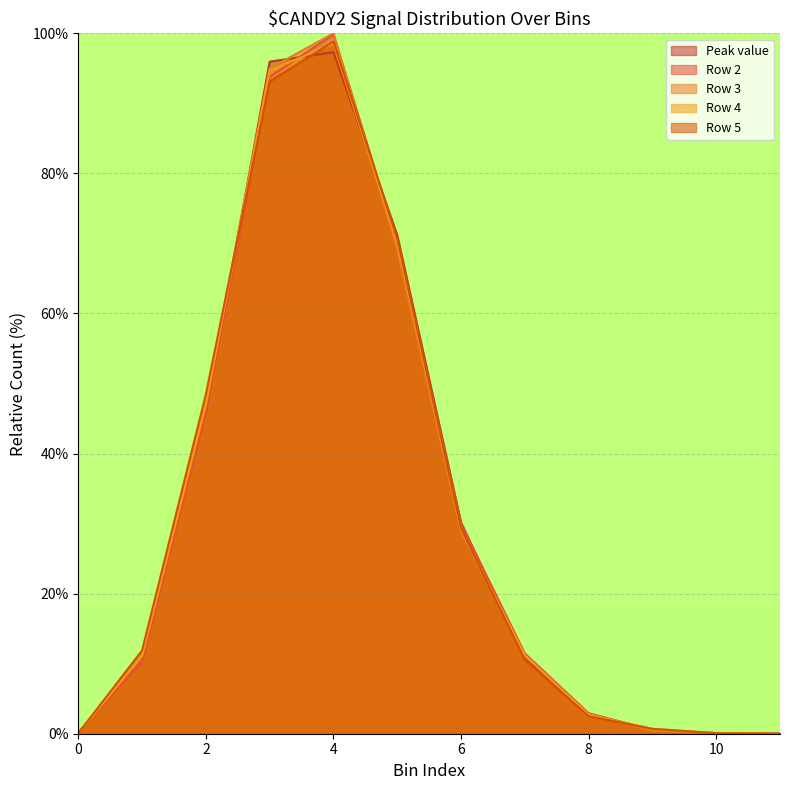

Is it true that Row 2 equals 58.2 at 11?

False